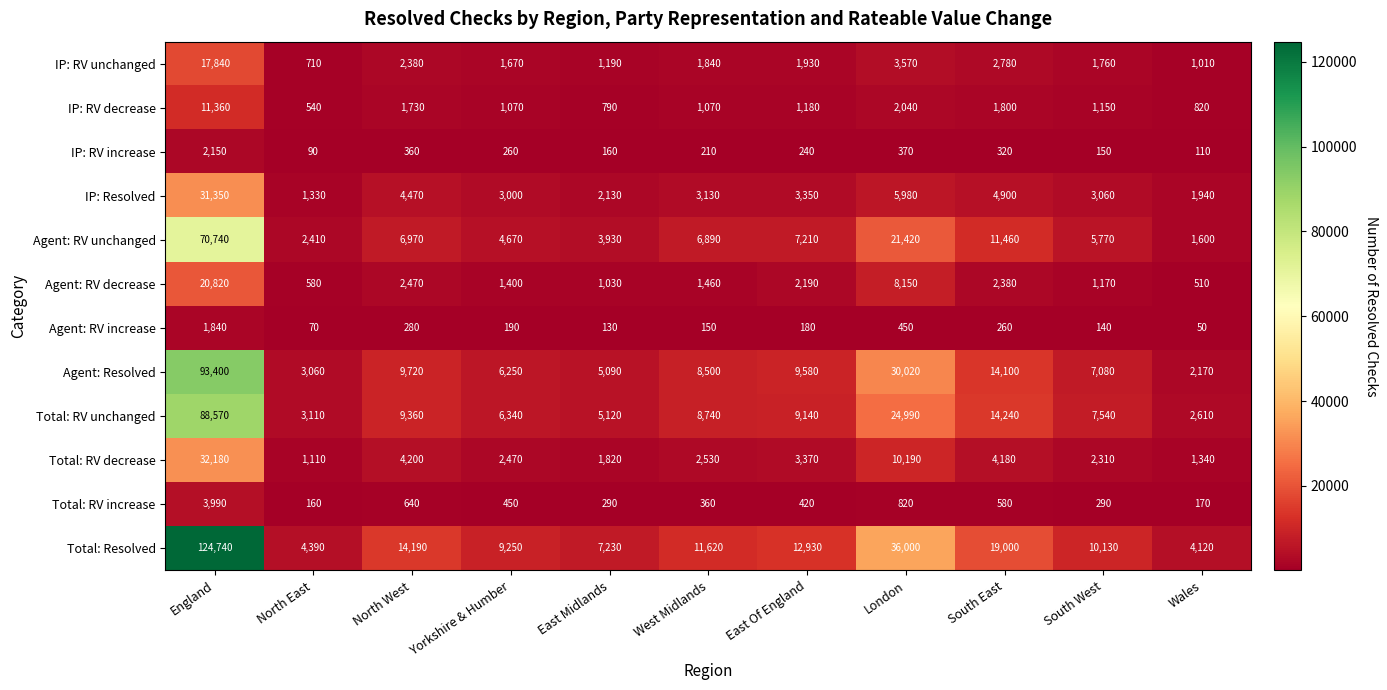

At North East, list the series in order from smallest to largest.

Agent: RV increase, IP: RV increase, Total: RV increase, IP: RV decrease, Agent: RV decrease, IP: RV unchanged, Total: RV decrease, IP: Resolved, Agent: RV unchanged, Agent: Resolved, Total: RV unchanged, Total: Resolved